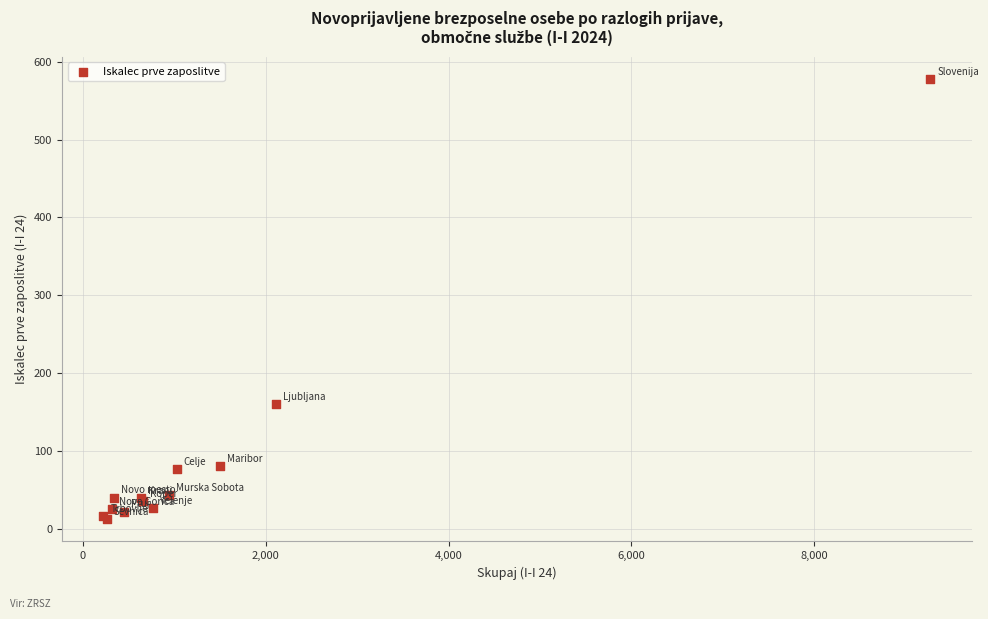

What Y value in the scatter plot is closest to 295?

160